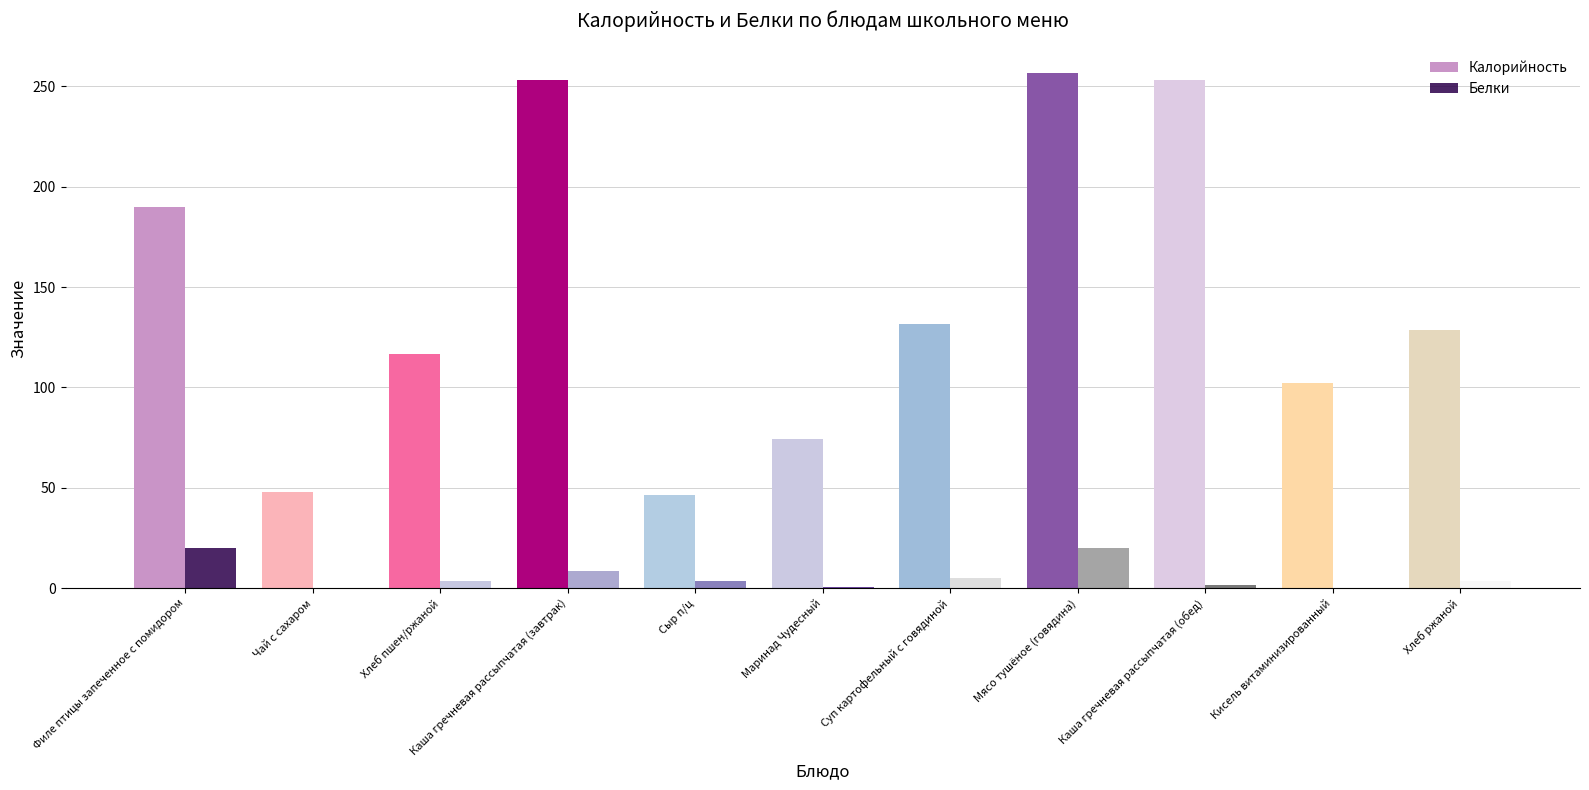

Which series has the largest total across all categories?

Калорийность